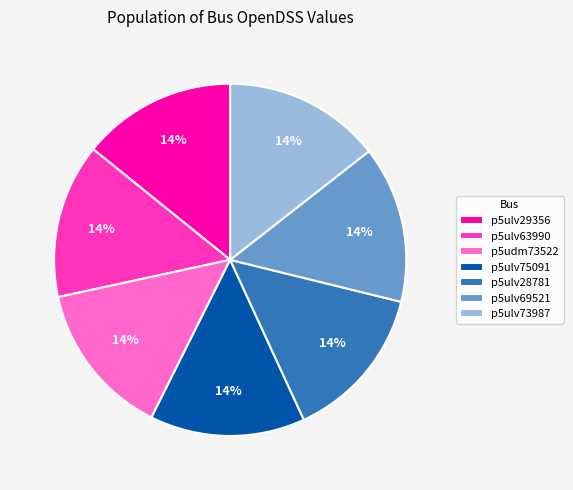

To the nearest percent, what portion does p5udm73522 represent?

14%